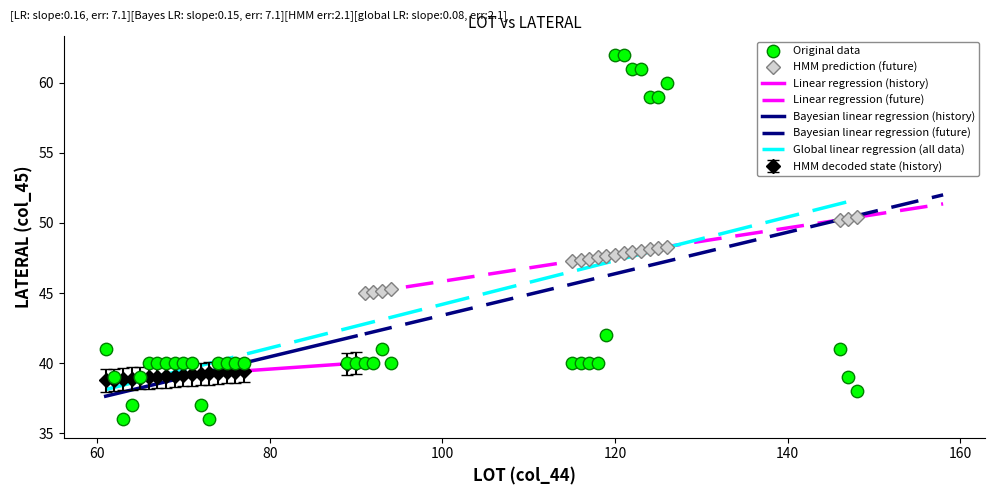

What is the ratio of the value at 77 to the value at 91?

1.0